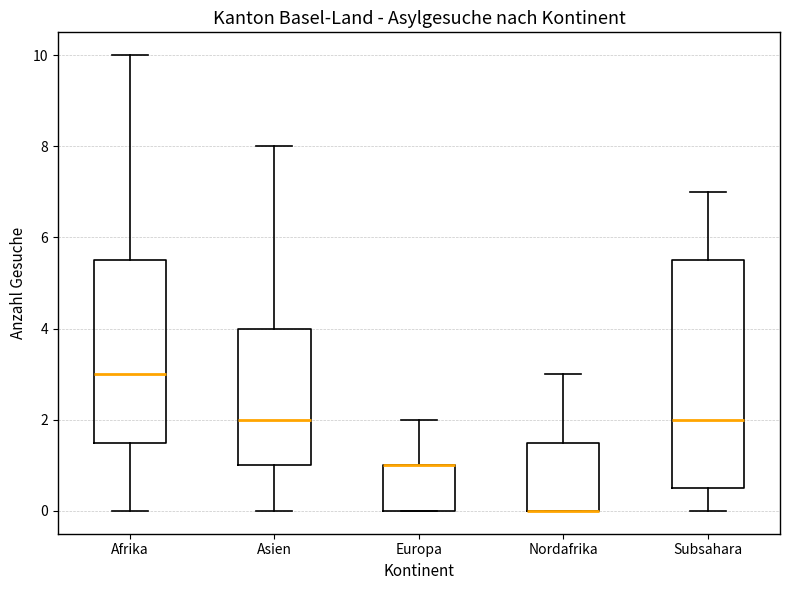

Reading left to right, read every box against the y-axis: the position of its median line, the range the box covers, and the ends of its whiskers. The values are not printed on the chart, so give them approximately, as read against the axis.

Afrika: median 3.0, box 1.6 to 5.6, whiskers 0.0 to 10.0
Asien: median 2.0, box 1.0 to 4.0, whiskers 0.0 to 8.0
Europa: median 1.0 (drawn on the box's upper edge), box 0.0 to 1.0, whiskers 0.0 to 2.0
Nordafrika: median 0.0 (drawn on the box's lower edge), box 0.0 to 1.6, whiskers 0.0 to 3.0
Subsahara: median 2.0, box 0.6 to 5.6, whiskers 0.0 to 7.0